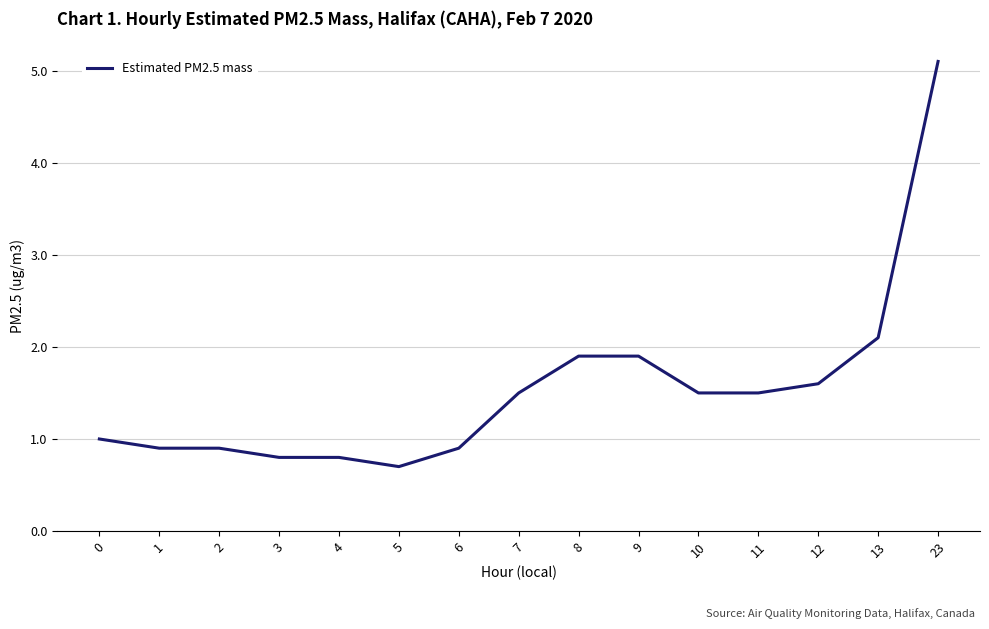

Is this an area chart (filled region under the line)?

No